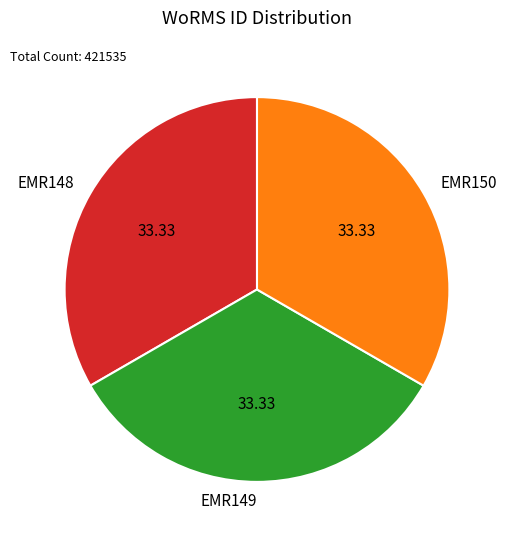

The EMR149 slice represents 33% of the pie. True or false?

True